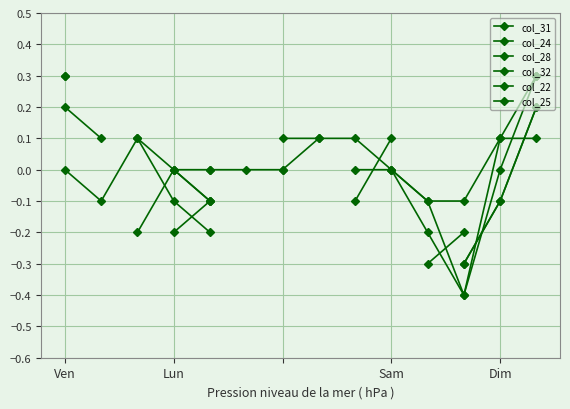

At which label does col_31 reach its peak?

Ven